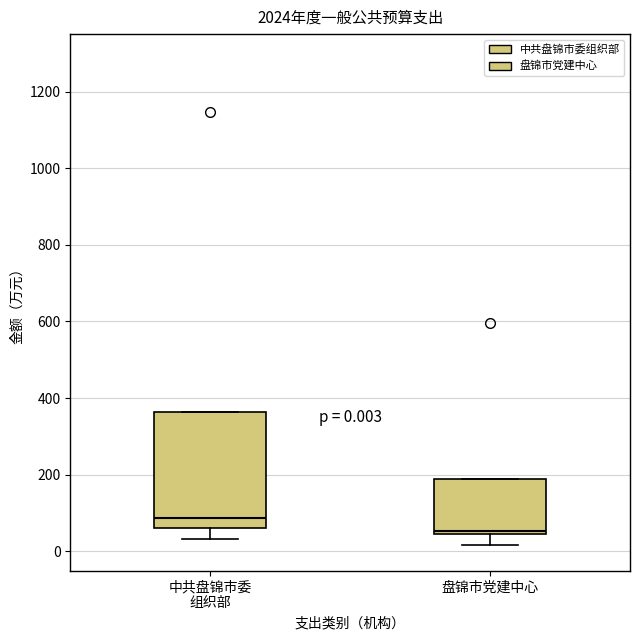

Which box is the tallest, from its lower edge to its upper edge?

中共盘锦市委 组织部